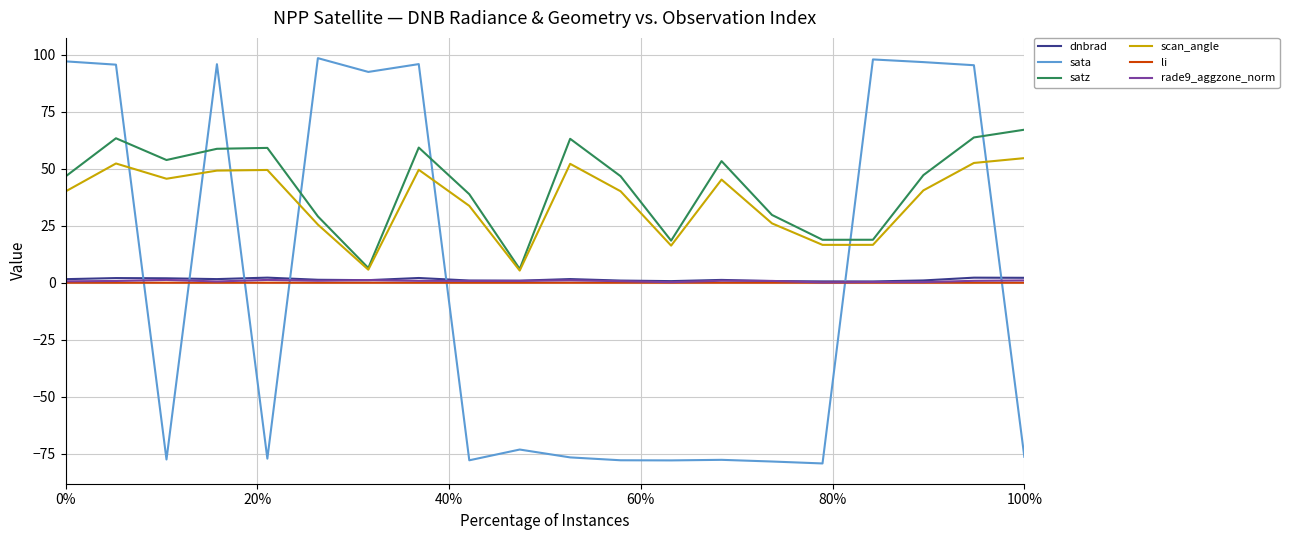

Count the number of data series in this chart.

6